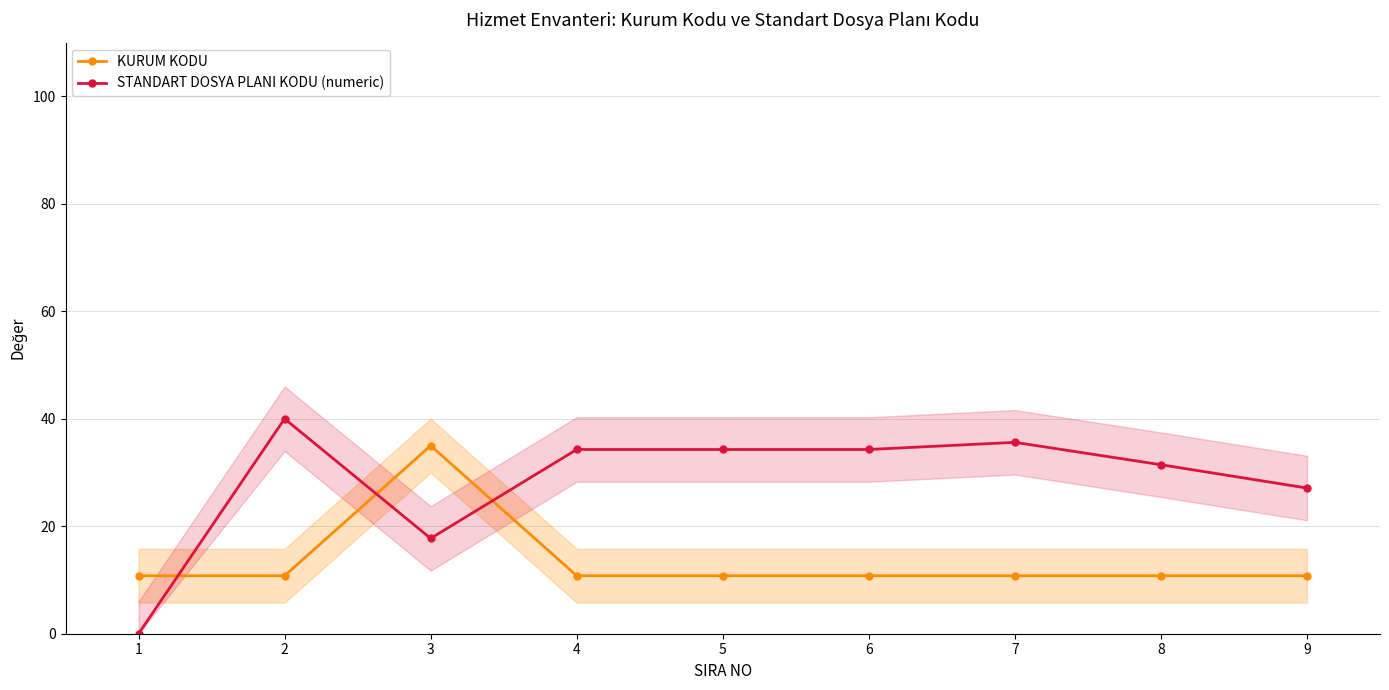

Between 9 and 8, which is larger?

9